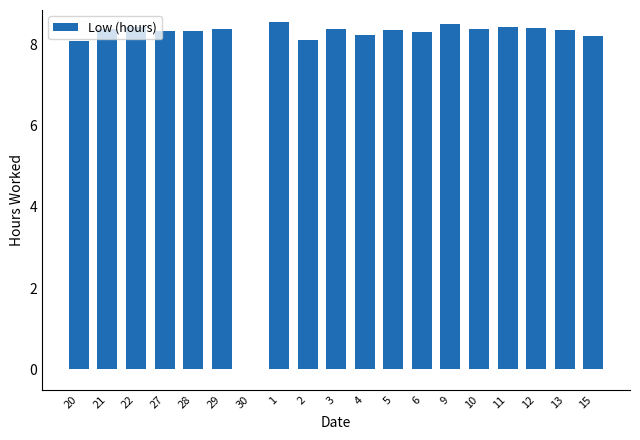

What is the change in value from 2 to 9?

+0.4